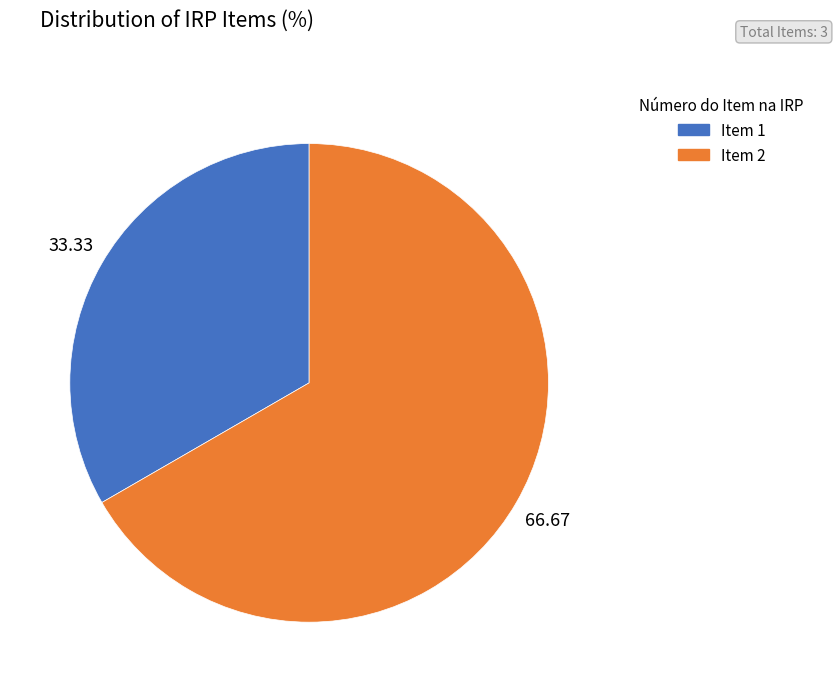

Which slice represents more than half of the pie?

Item 2